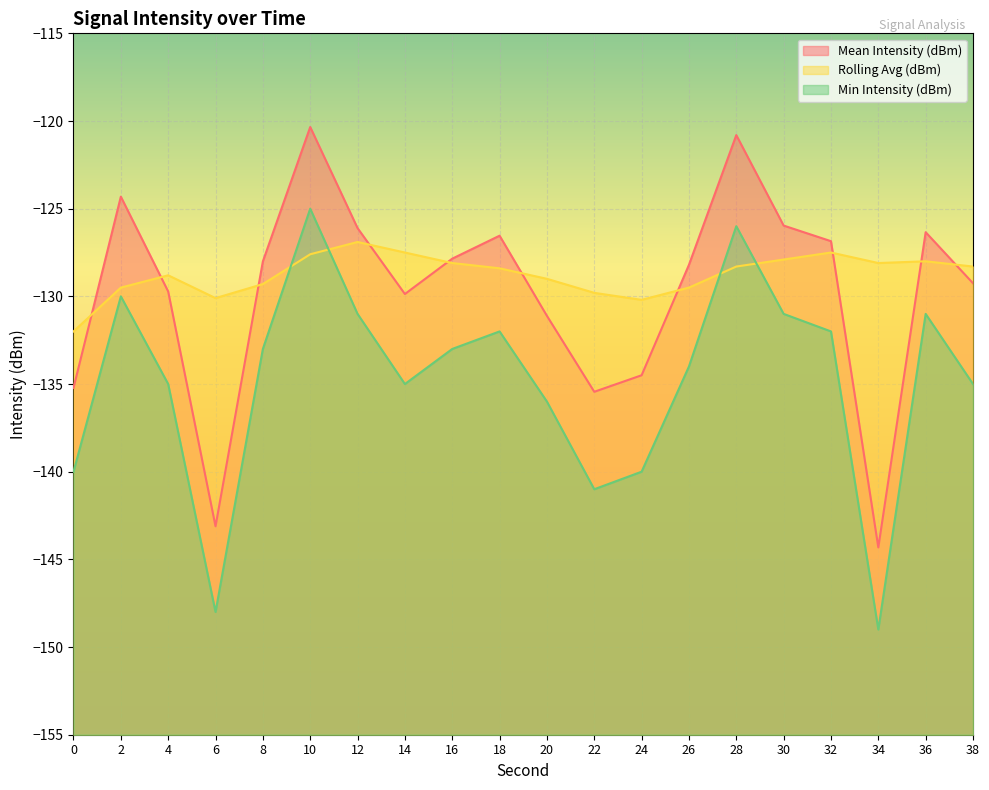

What is the total value across all series at 36?

-385.3